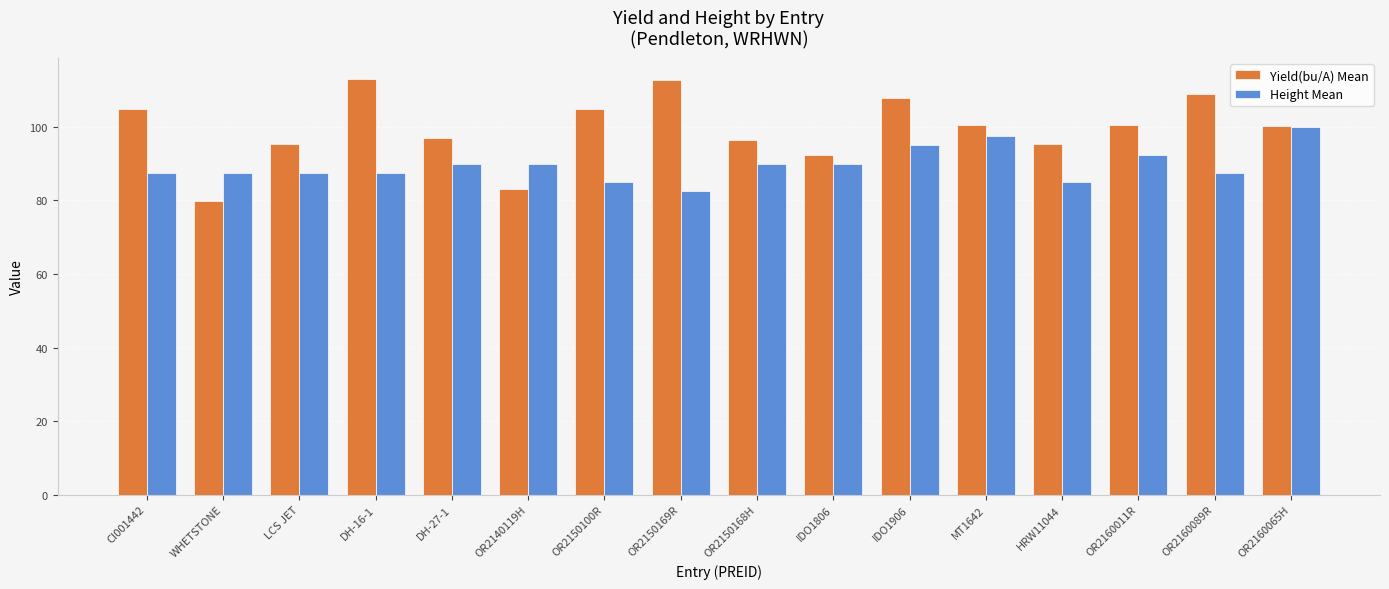

What is the difference between the maximum and second lowest values in the Yield(bu/A) Mean series?

30.1